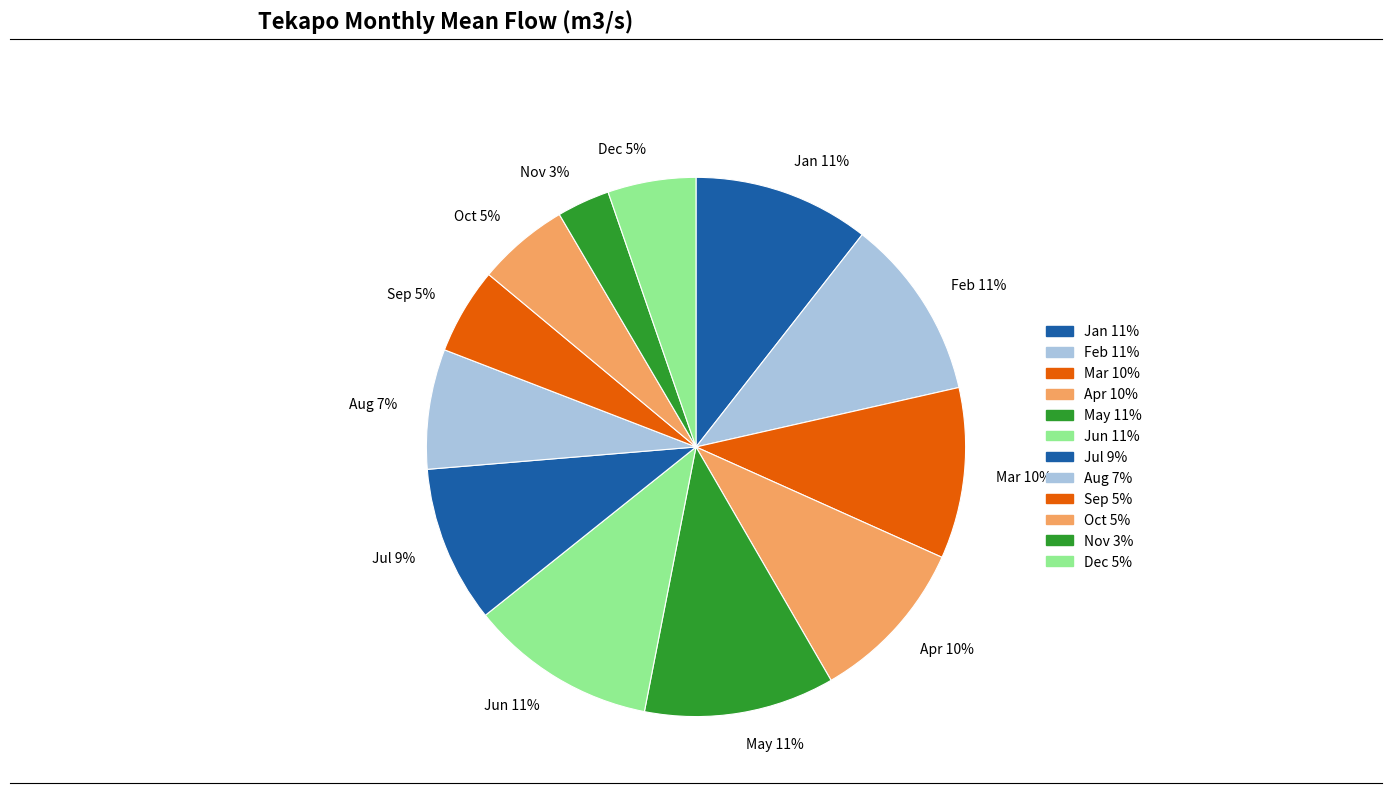

Count the number of slices in the pie.

12